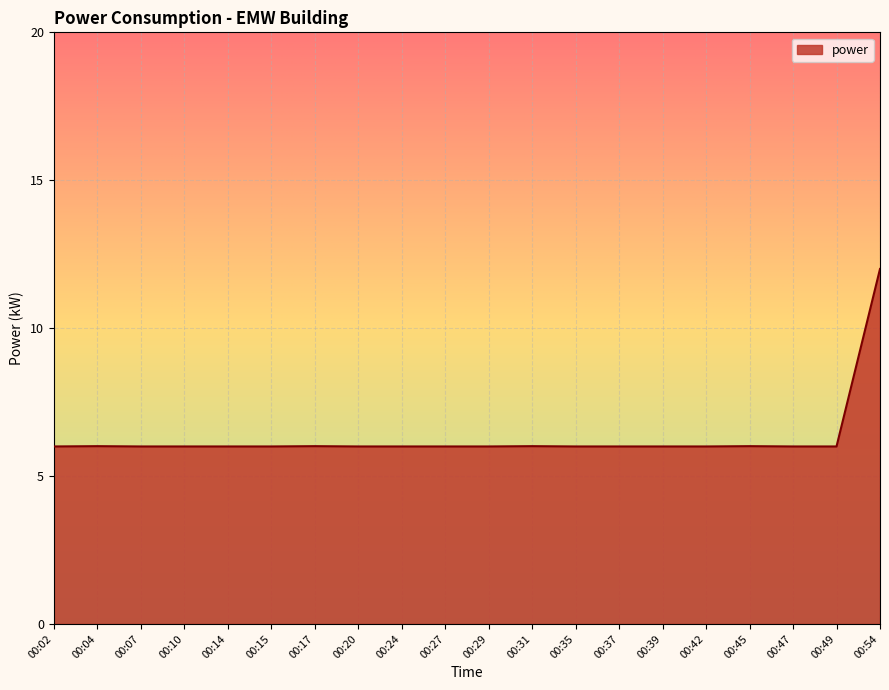

Reading left to right, what are all the values shown in this chart?

00:02=6.0	00:04=6.0	00:07=6.0	00:10=6.0	00:14=6.0	00:15=6.0	00:17=6.0	00:20=6.0	00:24=6.0	00:27=6.0	00:29=6.0	00:31=6.0	00:35=6.0	00:37=6.0	00:39=6.0	00:42=6.0	00:45=6.0	00:47=6.0	00:49=6.0	00:54=12.0